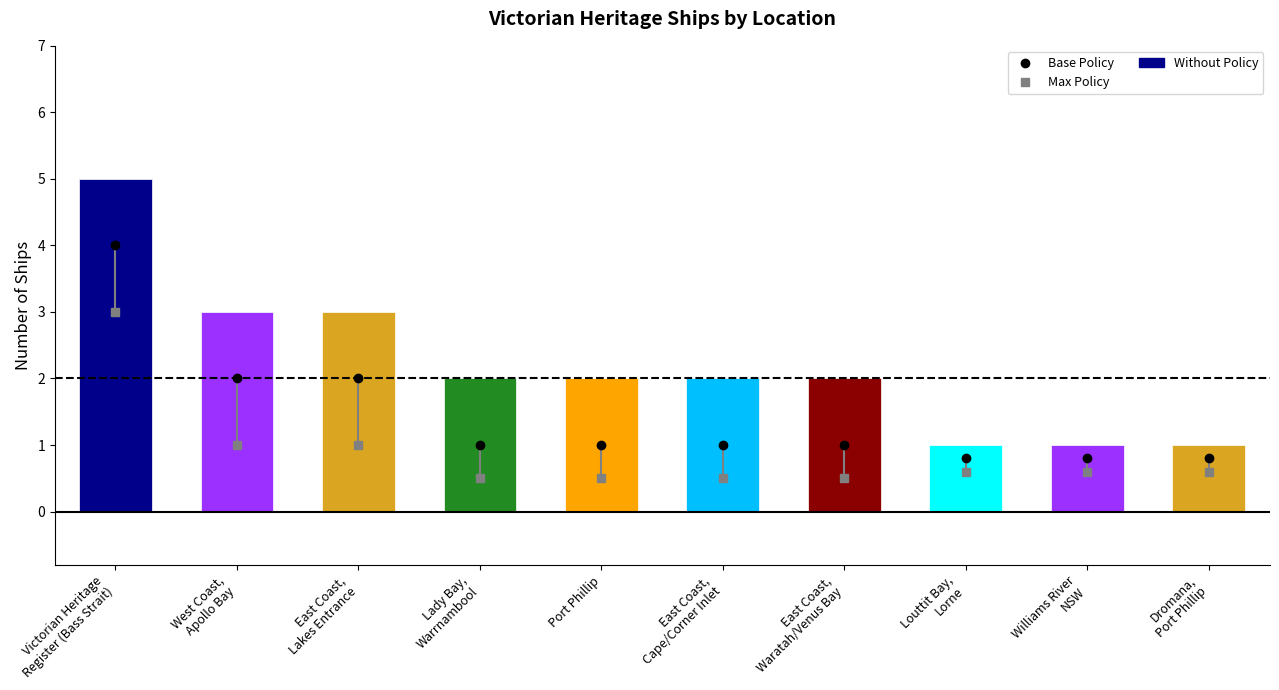

What is the maximum value shown in the chart?

5